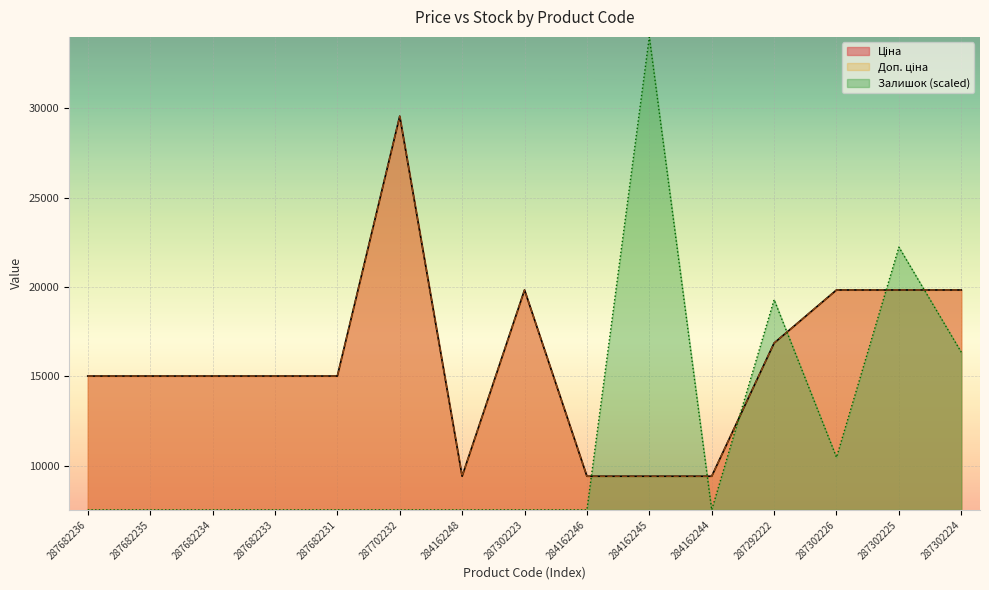

True or false: Доп. ціна has a value of 9416.9 at 284162246.

True